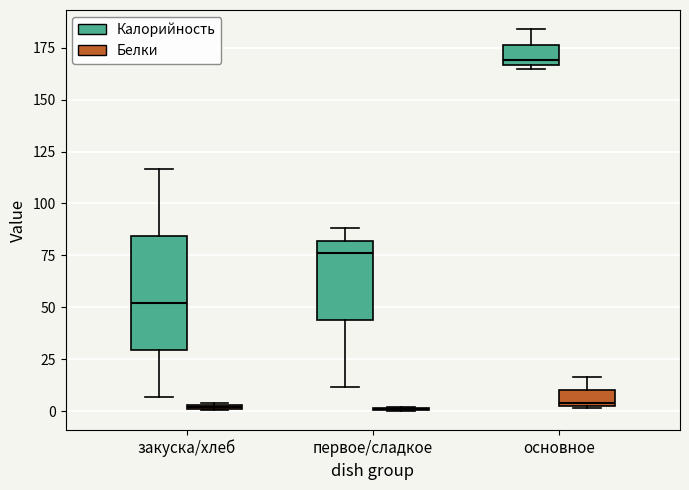

Where does the lower whisker of the box for первое/сладкое (Калорийность) end on the y-axis? The values are not printed on the chart, so give them approximately, as read against the axis.

10